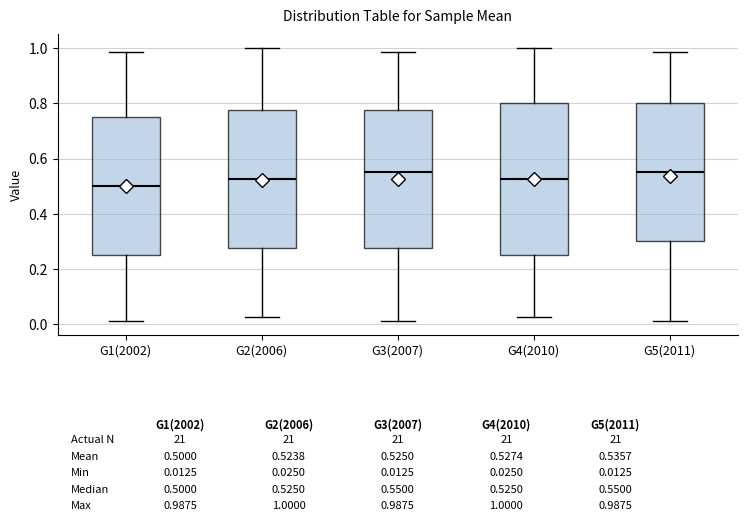

Which box's median line is the lowest?

G1(2002)